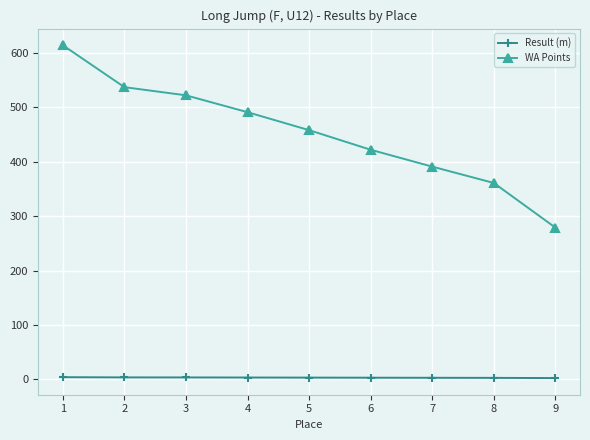

True or false: WA Points and Result (m) cross at least once.

False